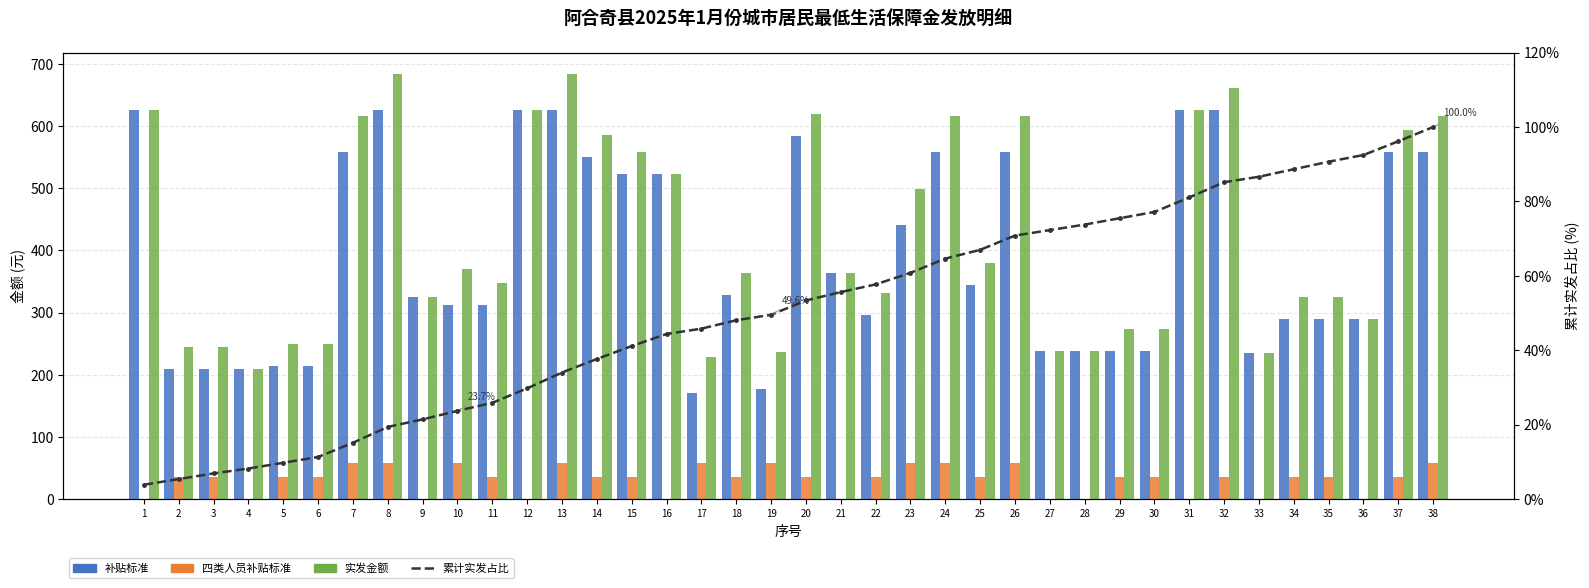

Between 15 and 38, which series saw the biggest shift?

累计实发占比